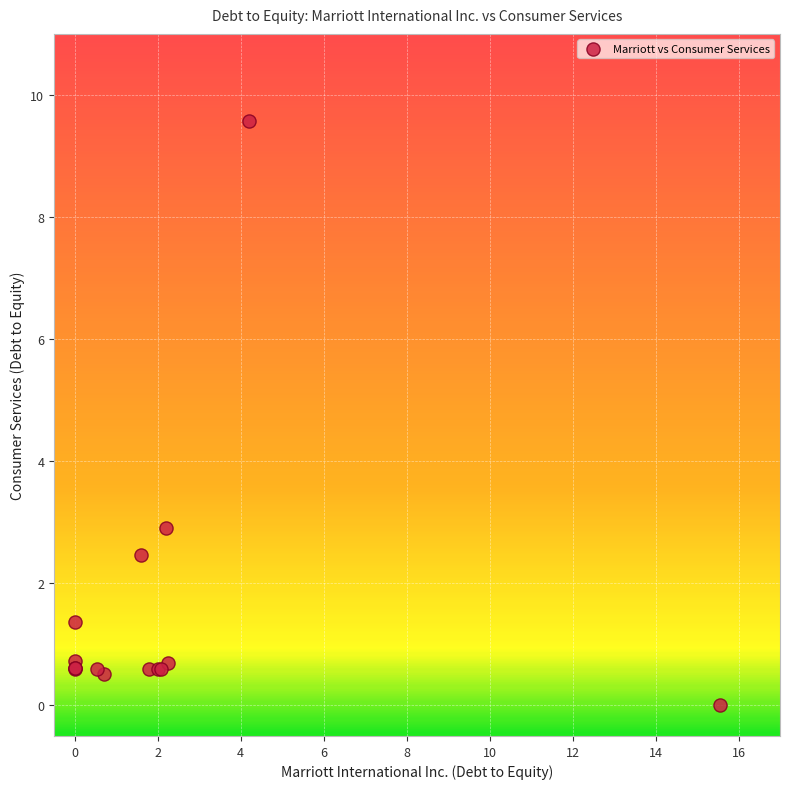

What Y value in the scatter plot is closest to 4?

2.9